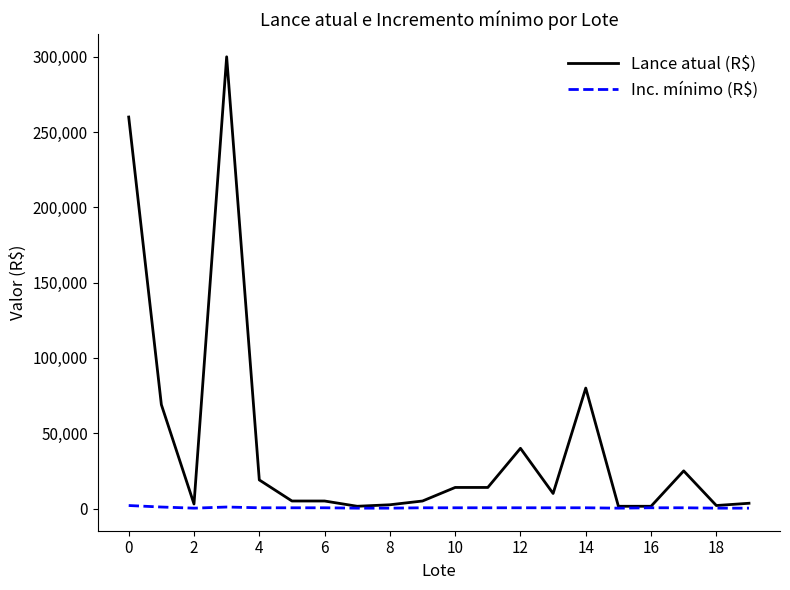

What is the highest value of the Lance atual (R$) series?

300000